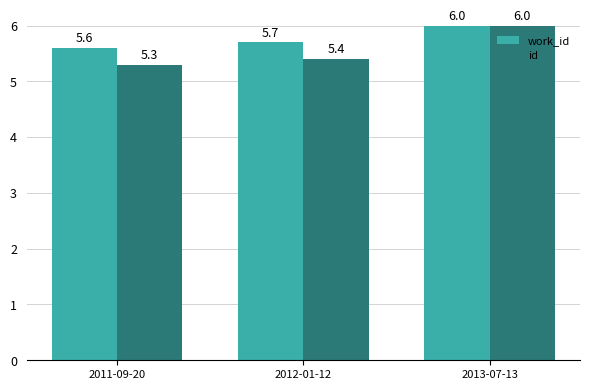

At how many categories does at least one series exceed 5?

3